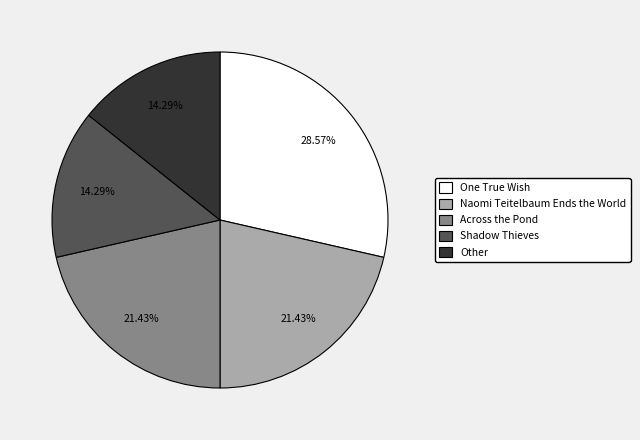

Which category has the biggest portion of the pie?

One True Wish